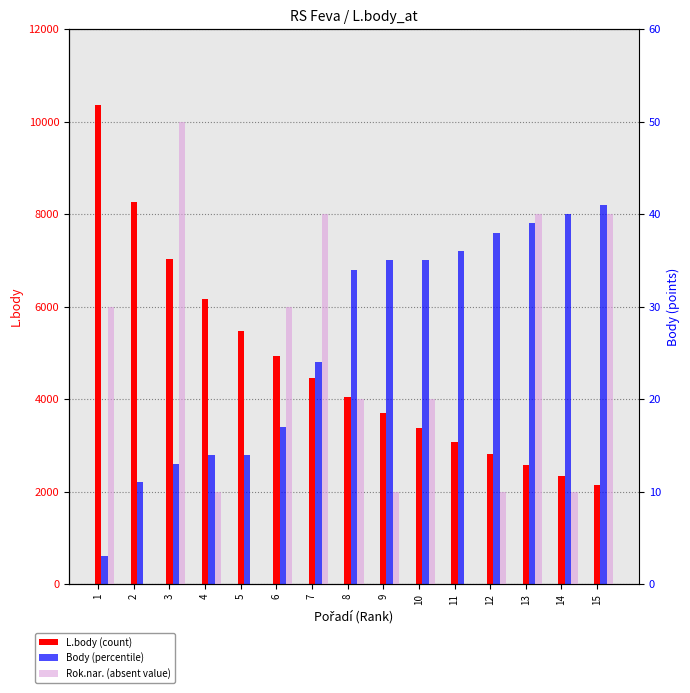

Which series has the largest total across all categories?

L.body (count)